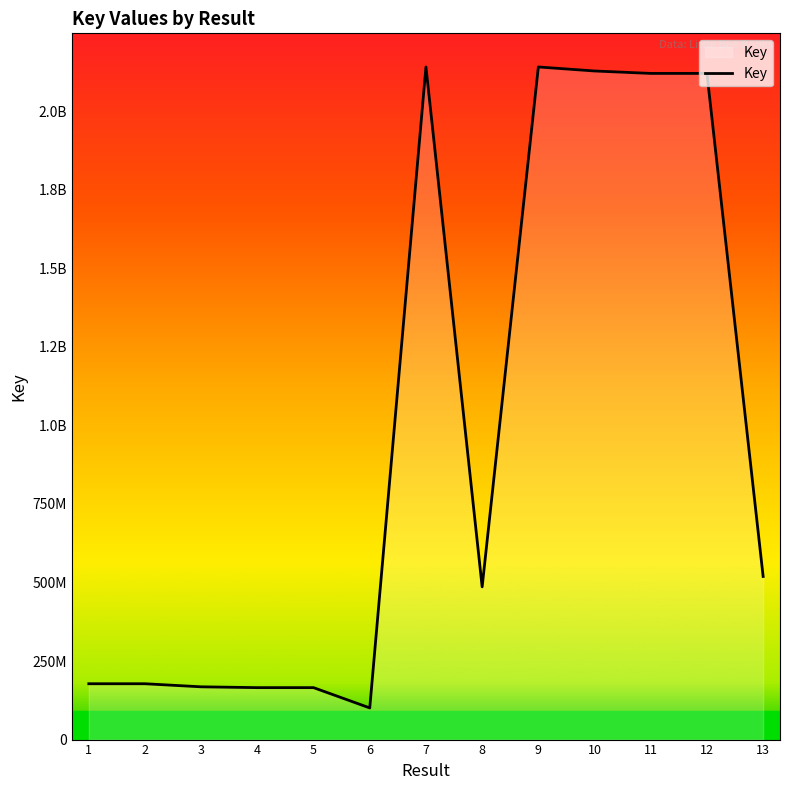

The chart shows a value of 884948850 at 13. True or false?

False